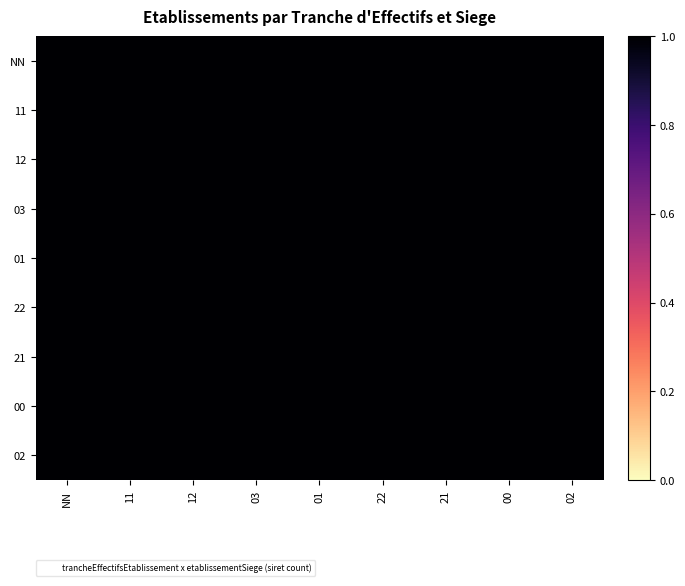

At how many categories does at least one series exceed 0?

9